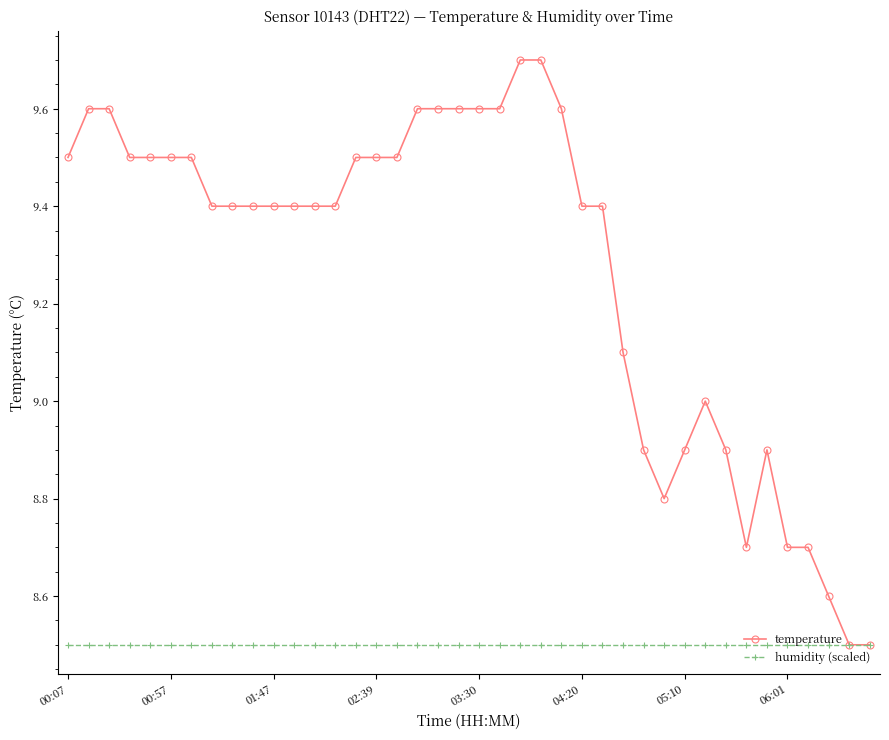

Which series has the largest total across all categories?

temperature